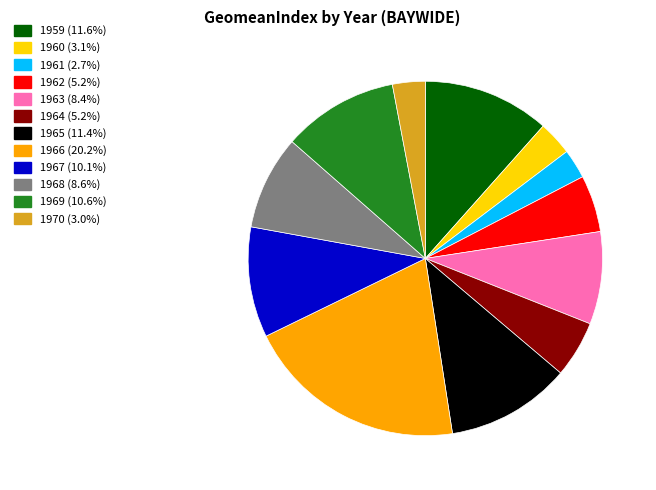

Does any single category account for the majority?

No